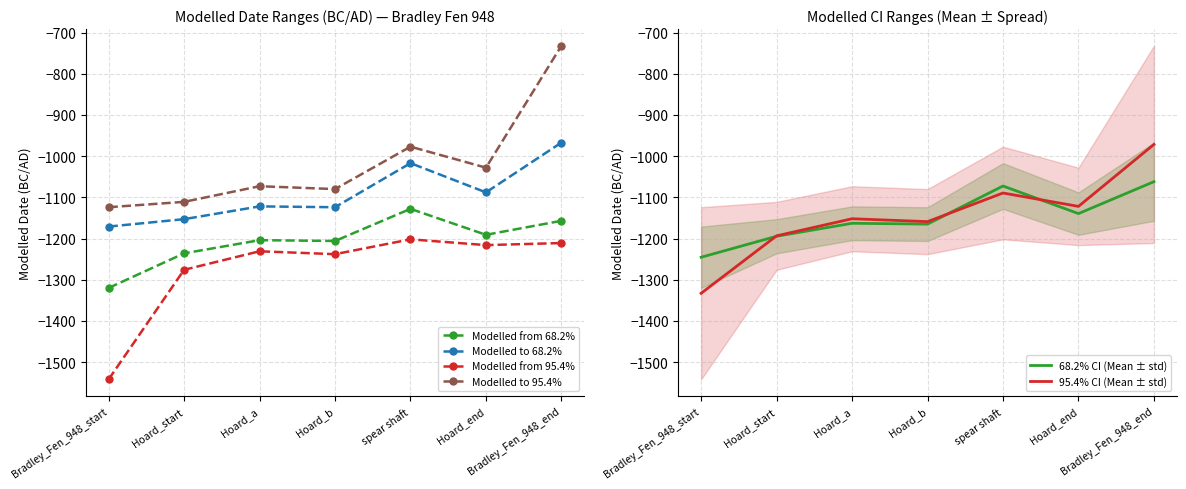

Does the chart have visible grid lines?

Yes